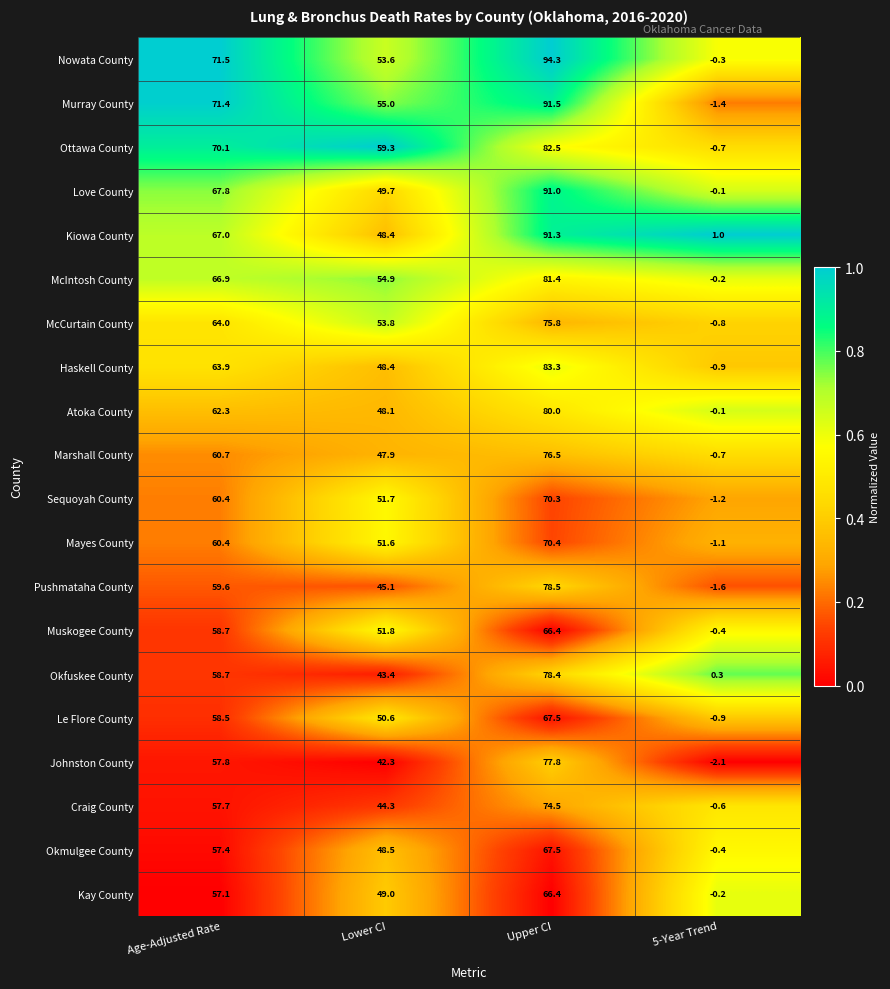

Which series has the largest range (max minus min)?

Nowata County